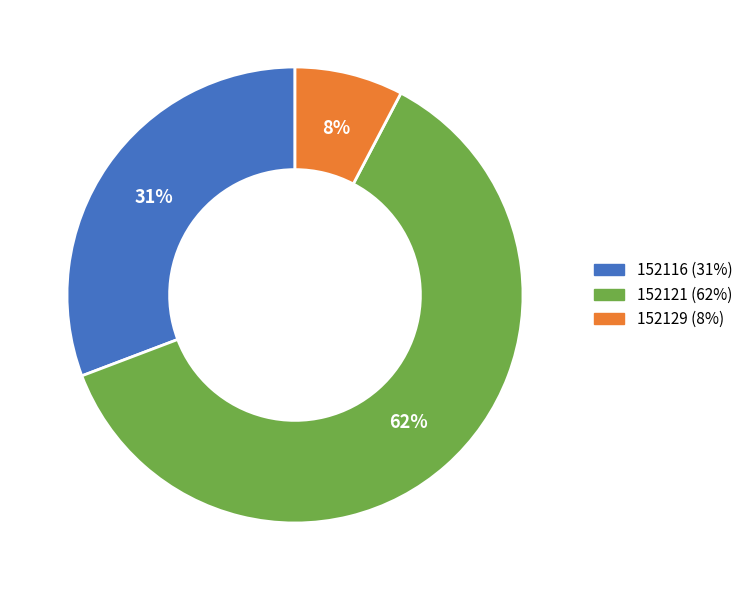

Which slice is the smallest?

152129